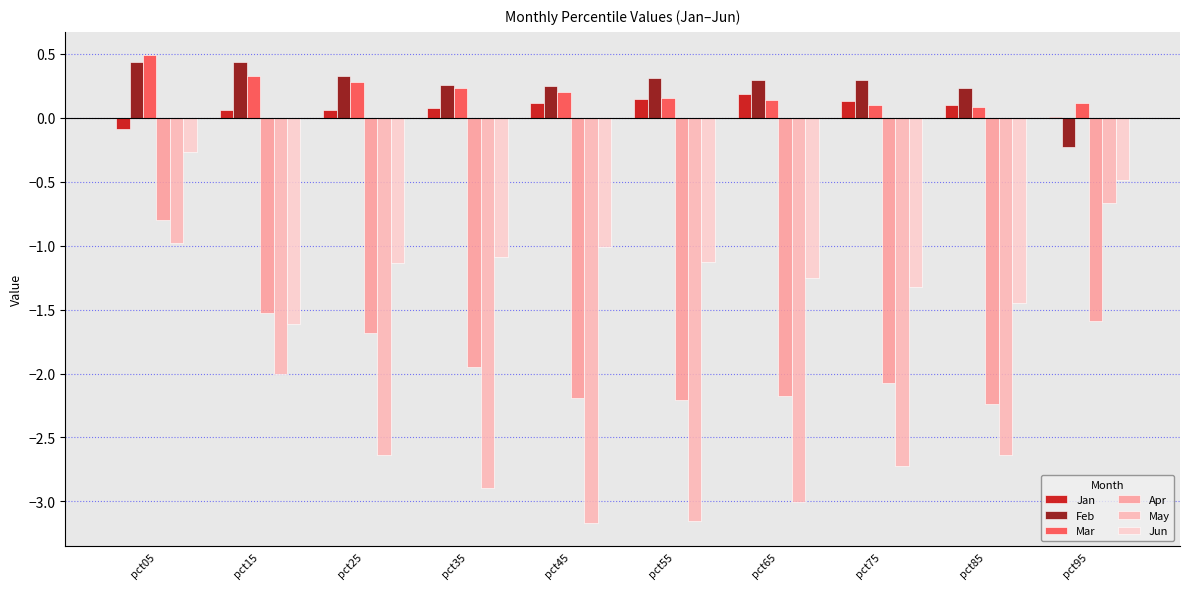

What are all the series names shown in the legend?

Jan, Feb, Mar, Apr, May, Jun